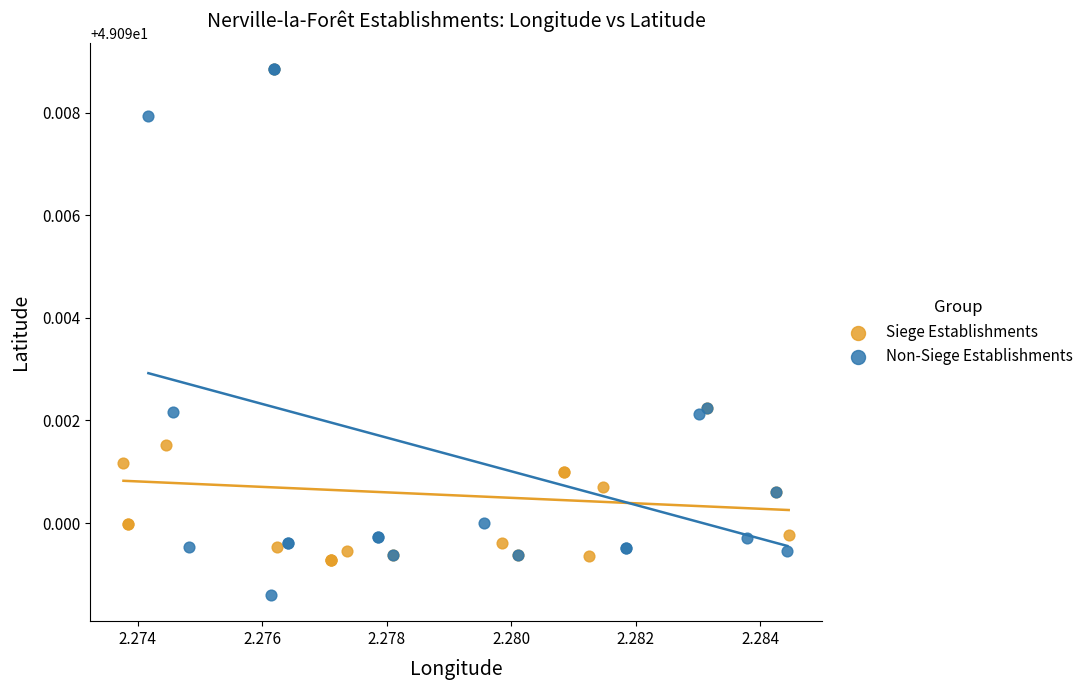

Which series reaches the minimum Y coordinate?

Non-Siege Establishments